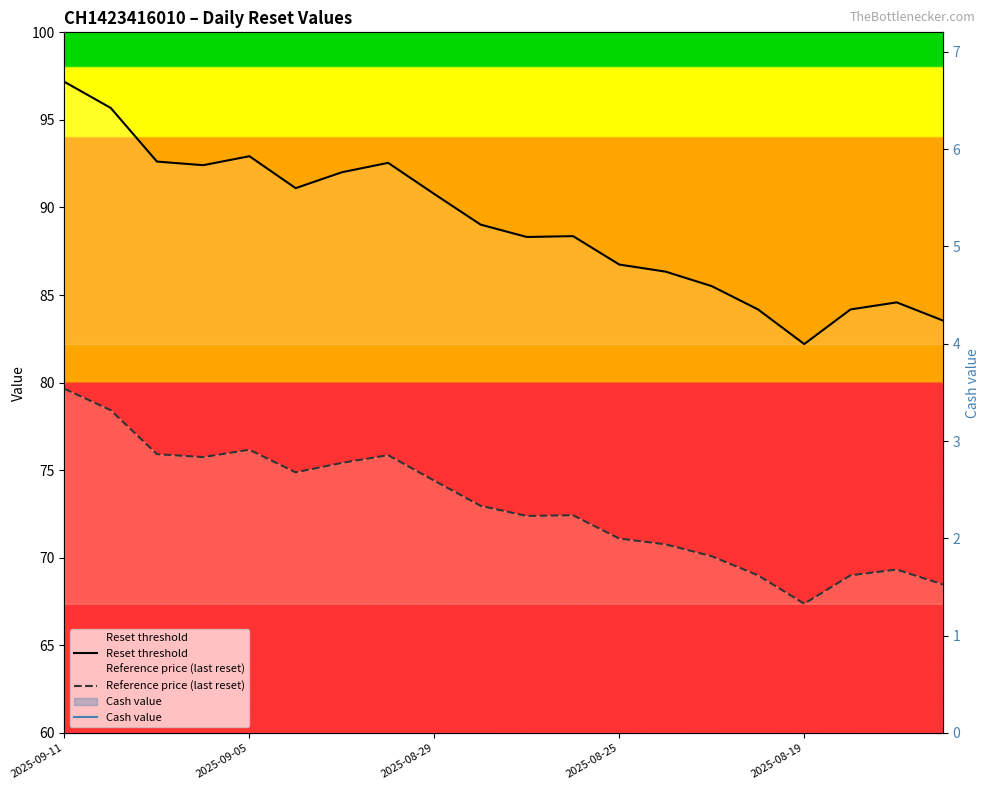

Reading left to right, extract all data points from this chart.

Reset threshold: 97.2	95.7	92.6	92.4	92.9	91.1	92.0	92.5	90.8	89.0	88.3	88.4	86.7	86.3	85.5	84.2	82.2	84.2	84.6	83.5
Reference price (last reset): 79.7	78.4	75.9	75.8	76.2	74.9	75.4	75.9	74.4	73.0	72.4	72.4	71.1	70.8	70.1	69.0	67.4	69.0	69.3	68.5
Cash value: 1.4	1.5	1.7	1.7	1.7	1.8	1.8	1.8	1.9	2.1	2.1	2.1	2.3	2.4	2.4	2.6	2.9	2.6	2.6	2.7